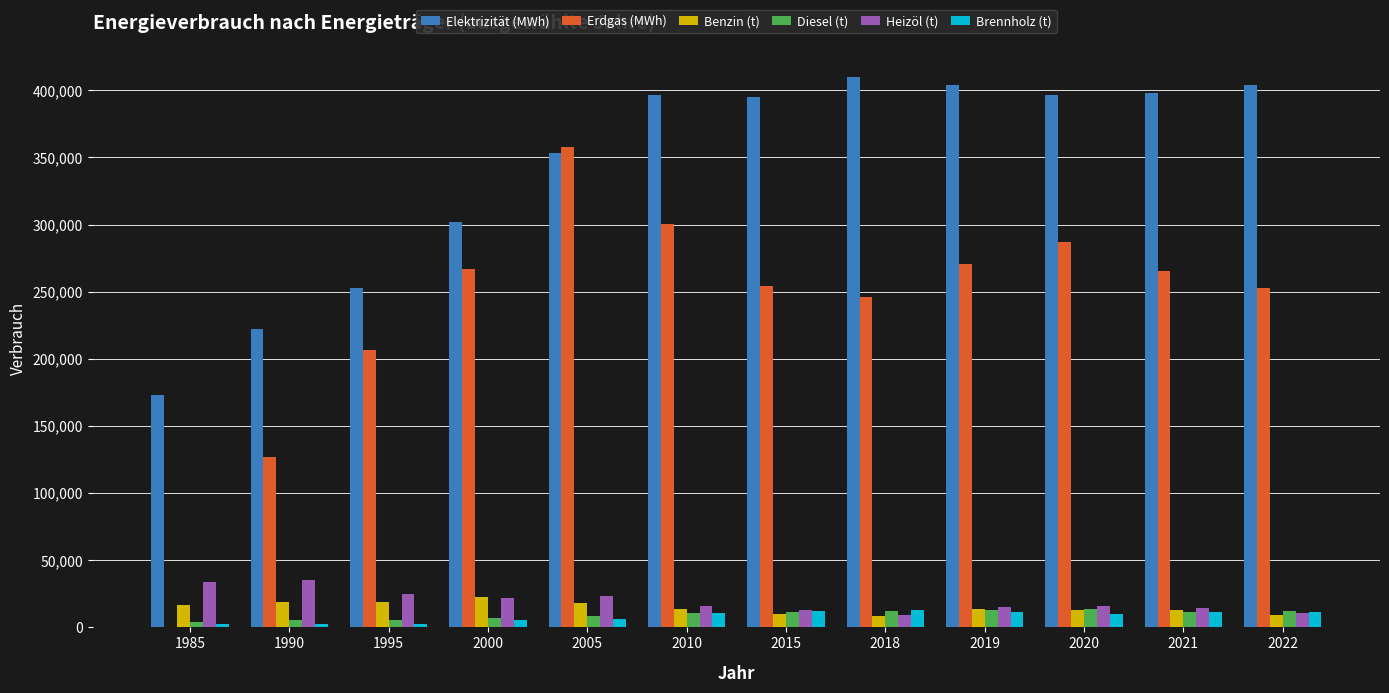

Between 2000 and 2021, which series saw the biggest shift?

Elektrizität (MWh)